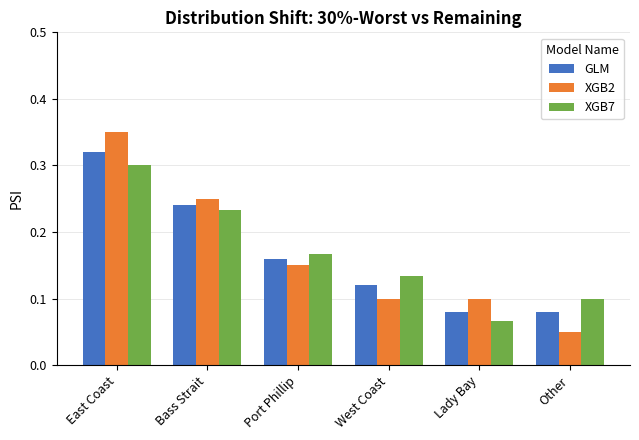

How many XGB7 values are between 0 and 1?

6